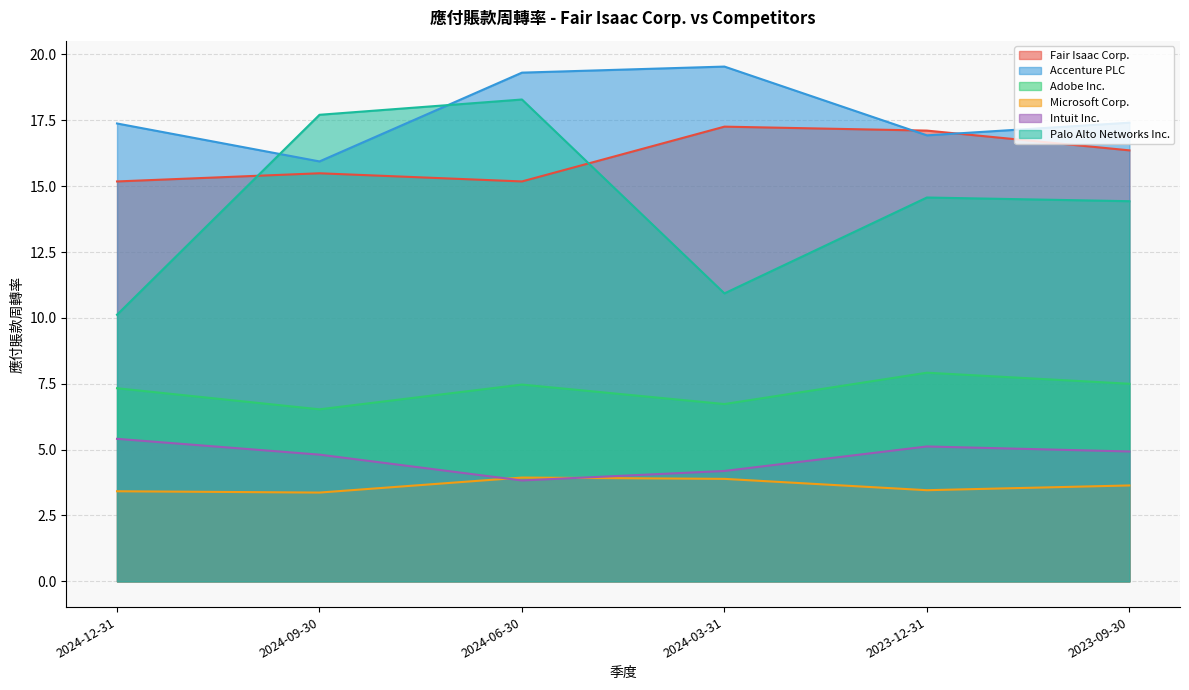

Reading left to right, what are all the values shown in this chart?

Fair Isaac Corp.: 15.2	15.5	15.2	17.3	17.1	16.4
Accenture PLC: 17.4	15.9	19.3	19.5	16.9	17.4
Adobe Inc.: 7.3	6.5	7.5	6.7	7.9	7.5
Microsoft Corp.: 3.4	3.4	3.9	3.9	3.5	3.6
Intuit Inc.: 5.4	4.8	3.8	4.2	5.1	4.9
Palo Alto Networks Inc.: 10.1	17.7	18.3	10.9	14.6	14.4